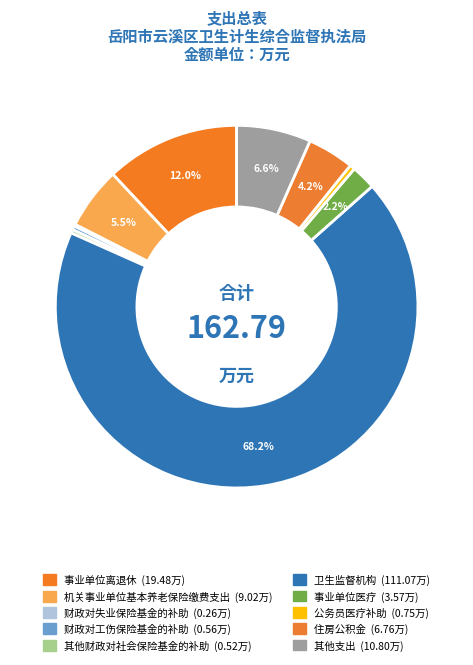

Does 卫生监督机构 account for over 50% of the chart?

Yes